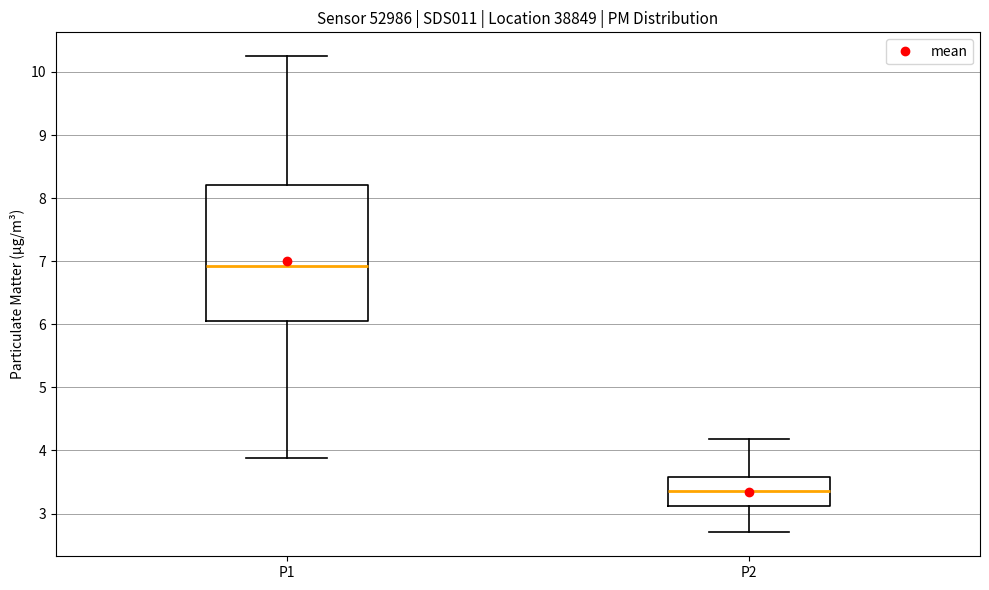

Where does the median line of the box for P1 sit on the y-axis? The values are not printed on the chart, so give them approximately, as read against the axis.

6.9